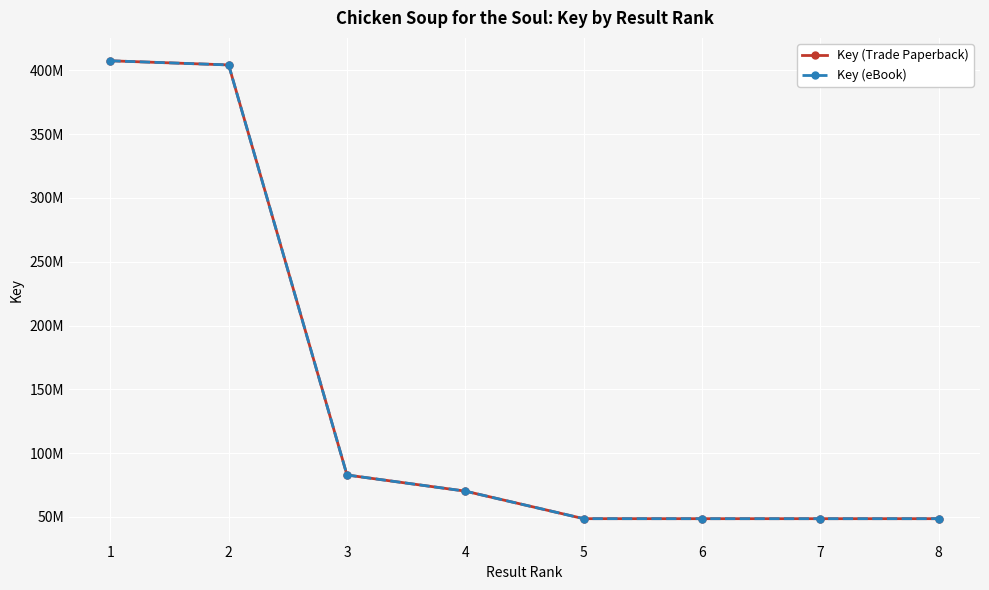

What is the approximate value of Key (eBook) at 3, to the nearest 50?

82865450